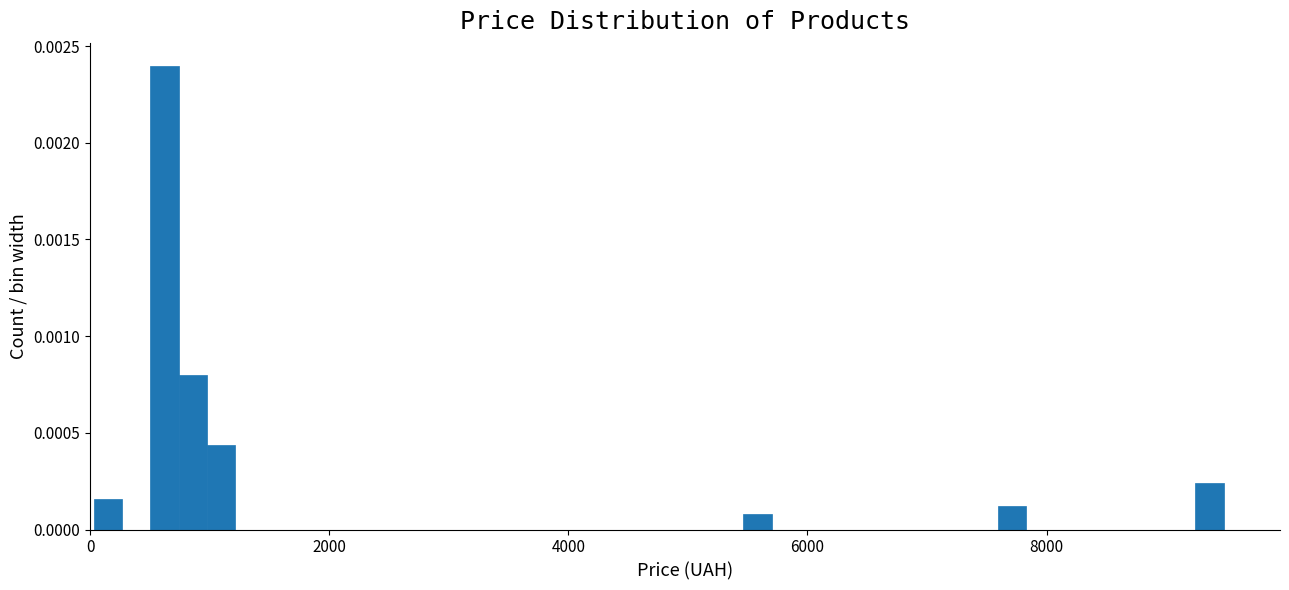

Read against the x-axis, roughly where is the centre of the tallest bar?

600